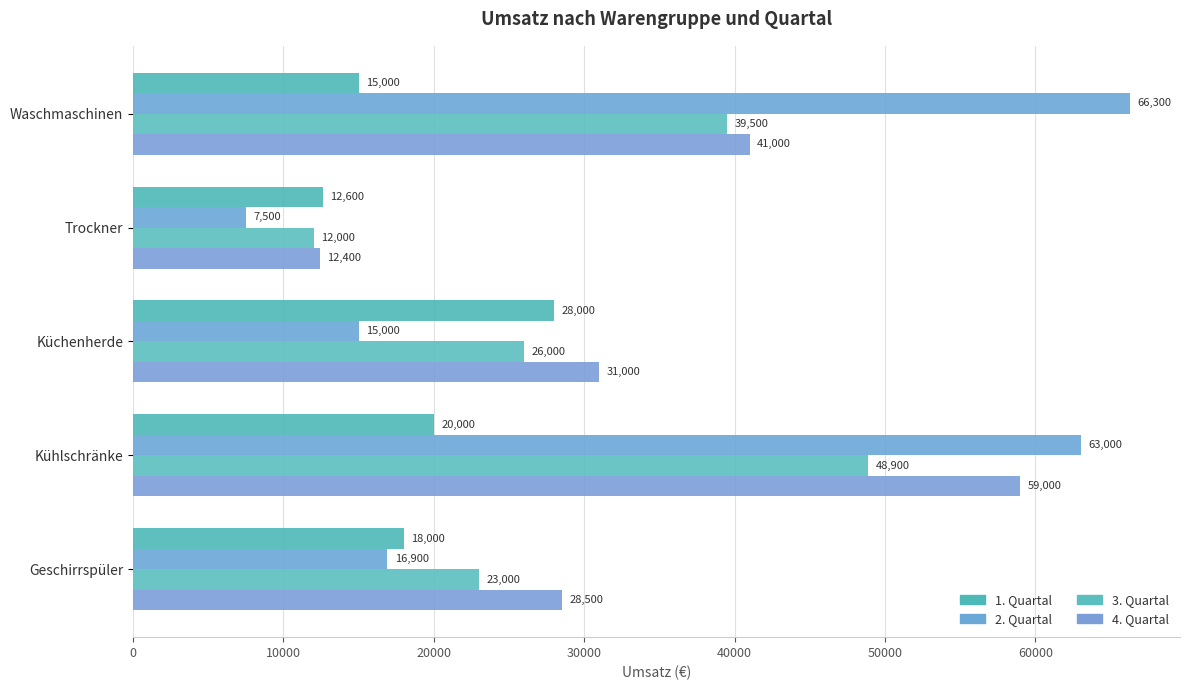

Rank the categories by 3. Quartal value from lowest to highest.

Trockner, Geschirrspüler, Küchenherde, Waschmaschinen, Kühlschränke